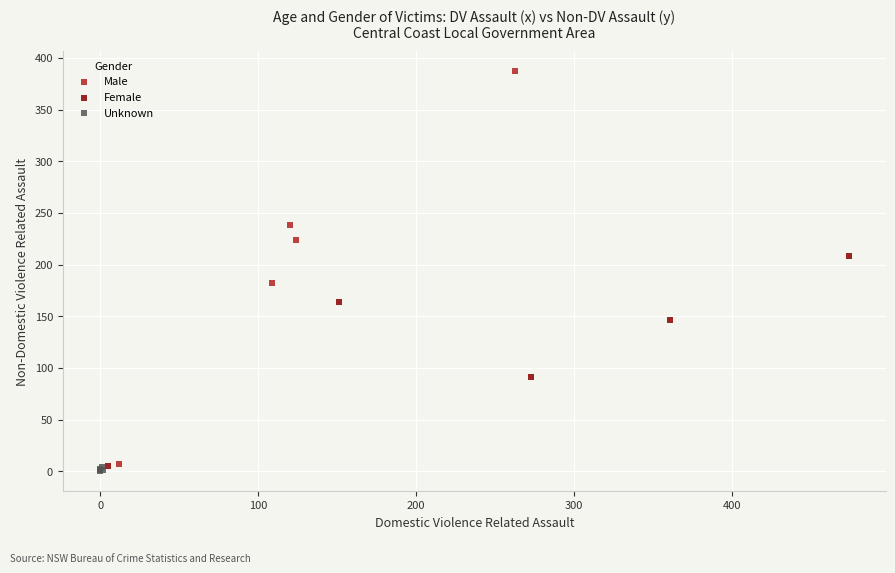

Which series reaches the minimum Y coordinate?

Unknown